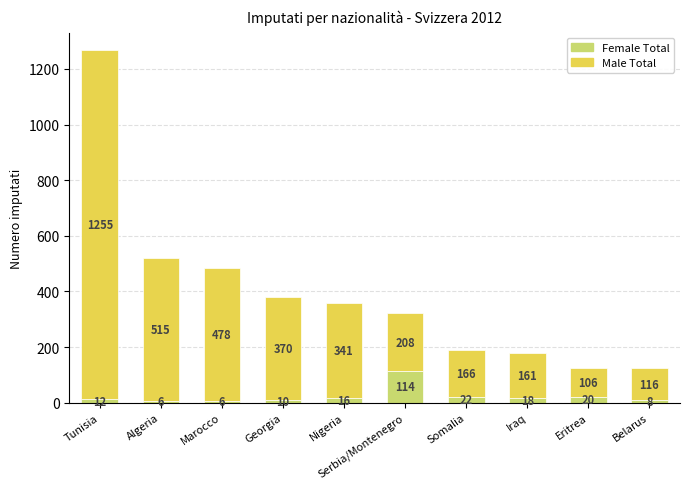

What is the approximate value of Female Total at Algeria, to the nearest 5?

5